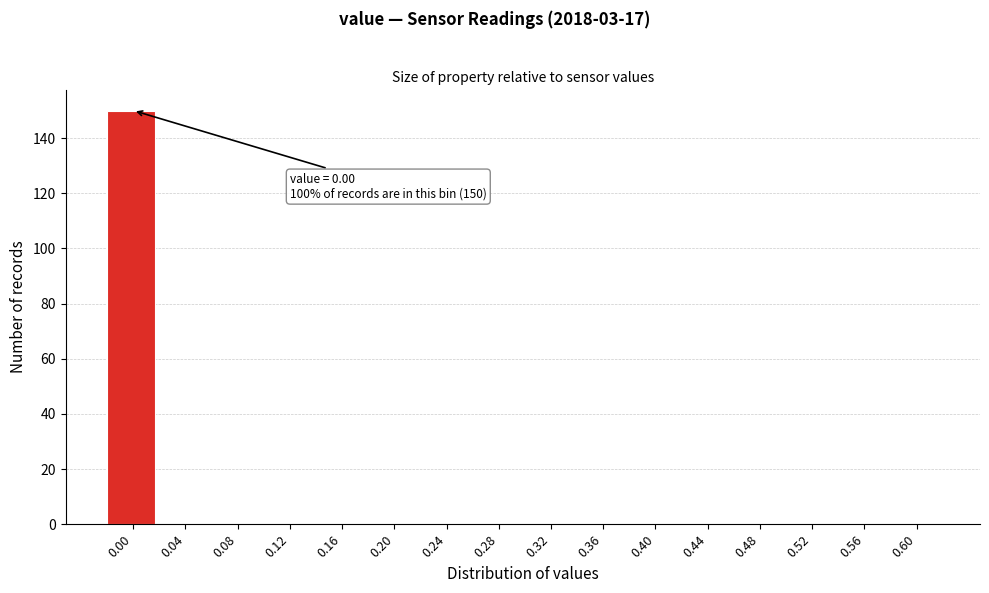

Reading left to right, extract all data points from this chart.

0.00=150	0.04=0	0.08=0	0.12=0	0.16=0	0.20=0	0.24=0	0.28=0	0.32=0	0.36=0	0.40=0	0.44=0	0.48=0	0.52=0	0.56=0	0.60=0